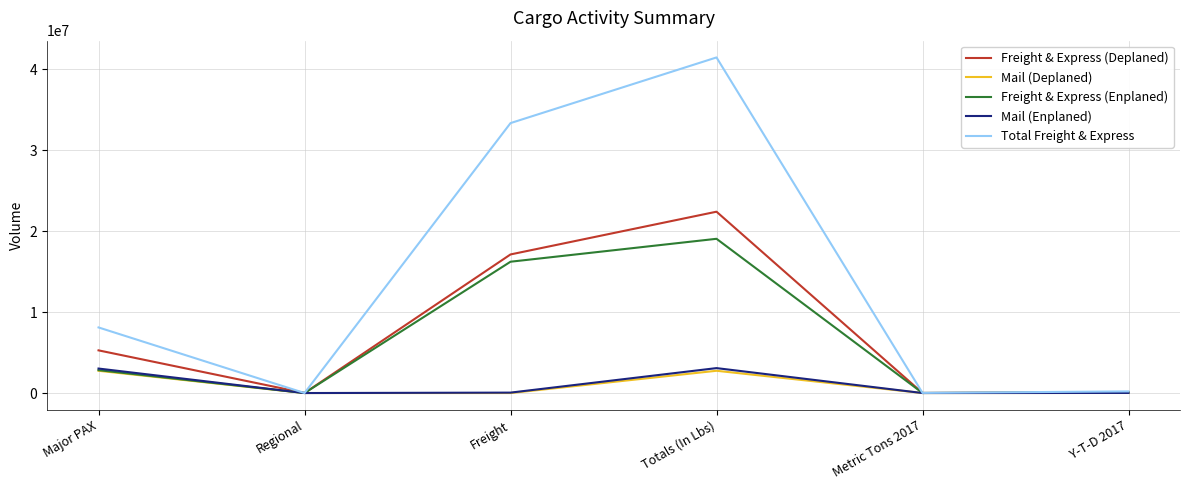

Is the value of Mail (Deplaned) at Major PAX greater than the value of Freight & Express (Deplaned) at Totals (In Lbs)?

No